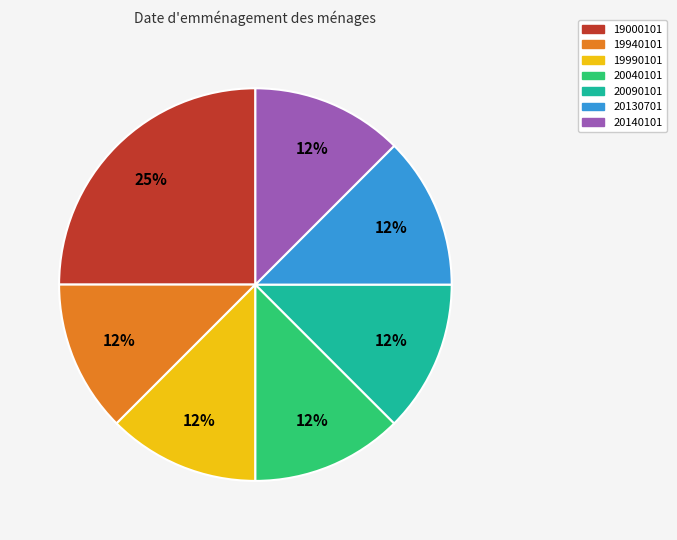

What is the largest slice in the pie chart?

19000101